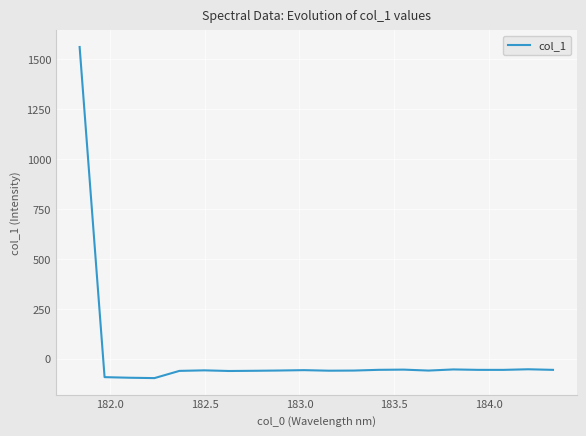

What is the difference between the maximum and minimum values?

1658.6